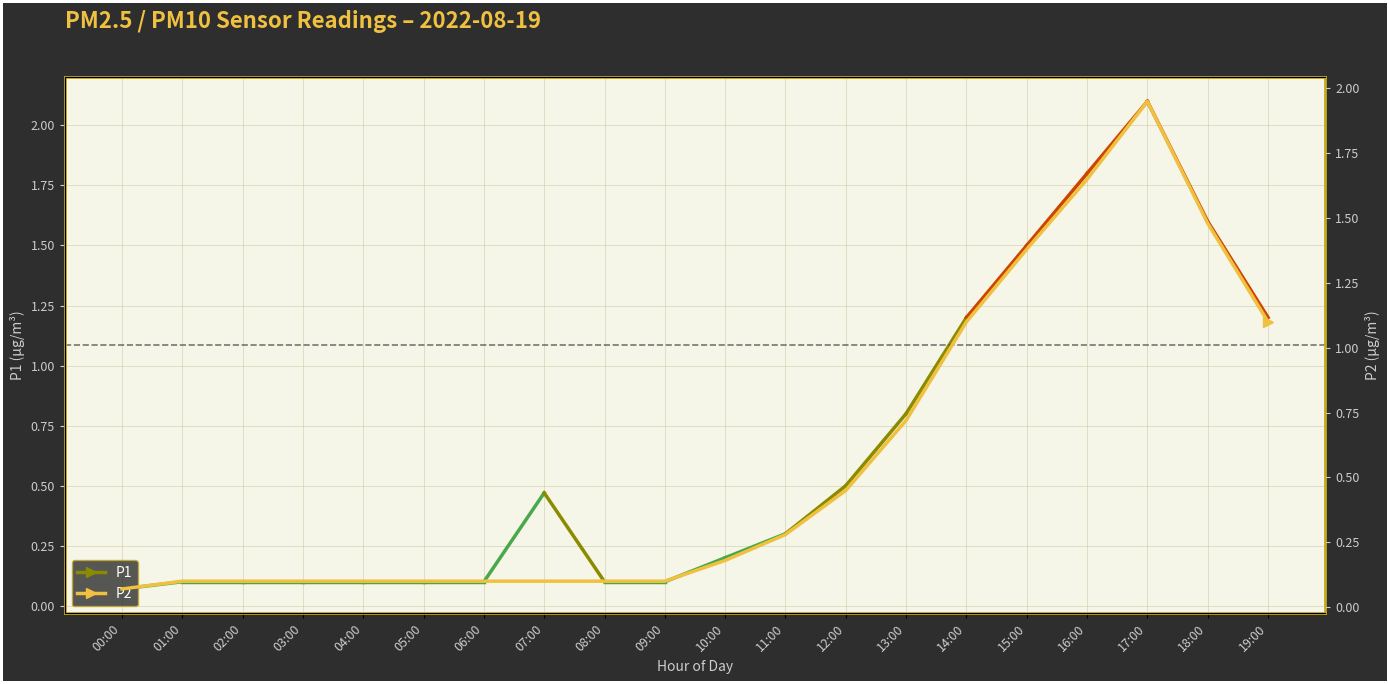

Between 00:00 and 05:00, which is larger?

05:00